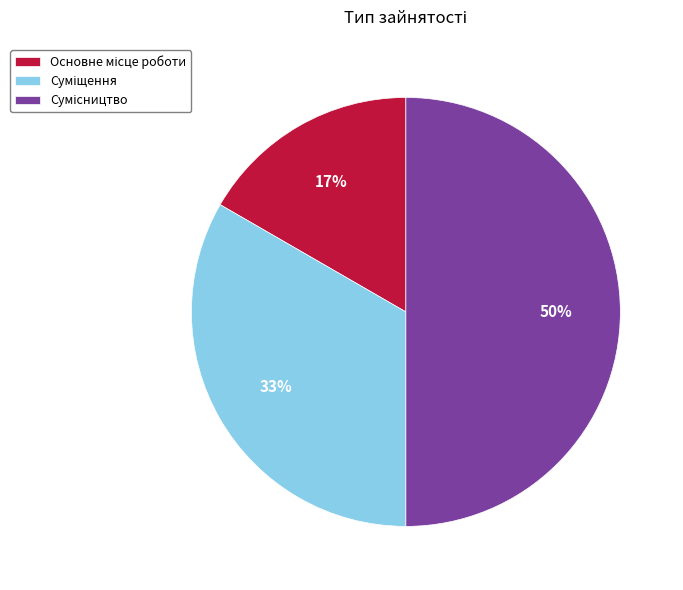

To the nearest percent, what is the average slice percentage?

33%